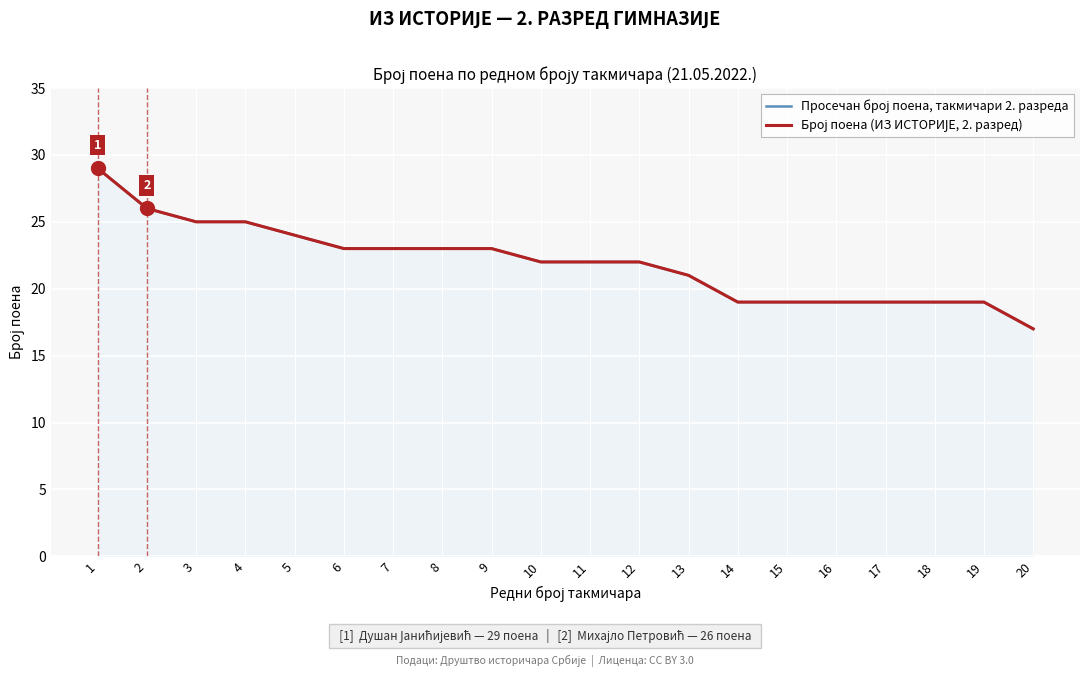

What is the sum of all Просечан број поена, такмичари 2. разреда values?

439